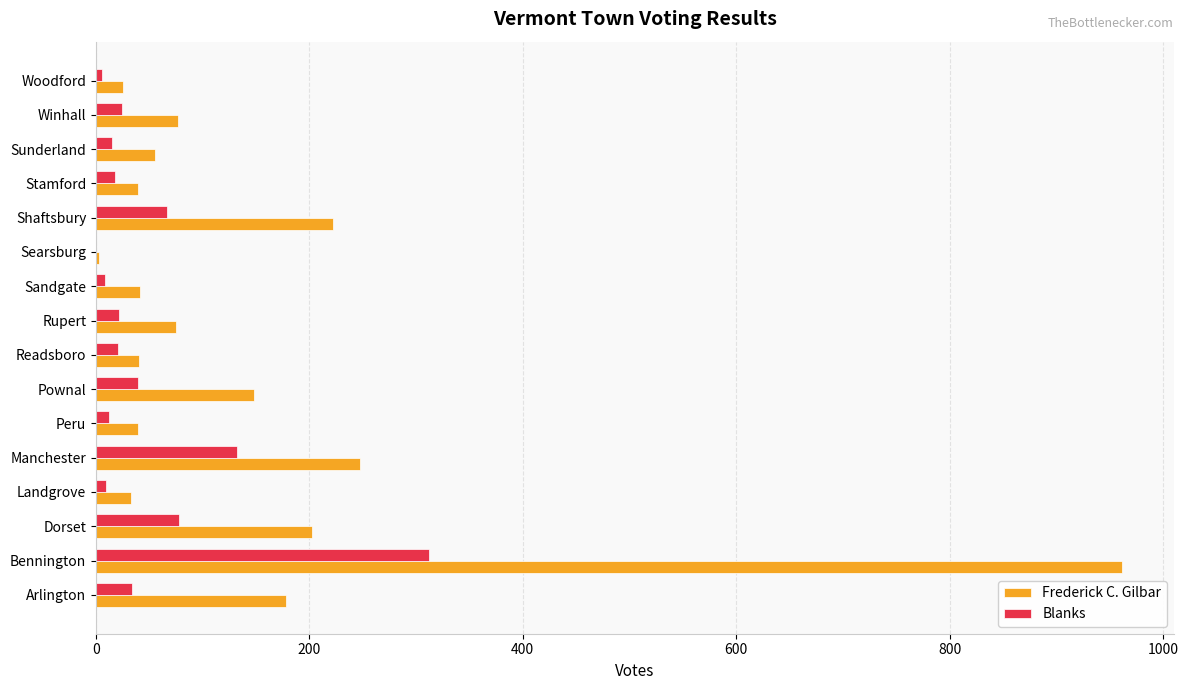

Between Manchester and Shaftsbury, which series saw the biggest shift?

Blanks